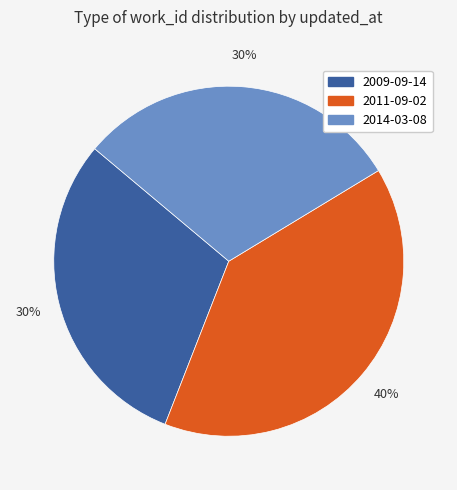

To the nearest percent, what is the combined percentage of 2014-03-08 and 2011-09-02?

70%